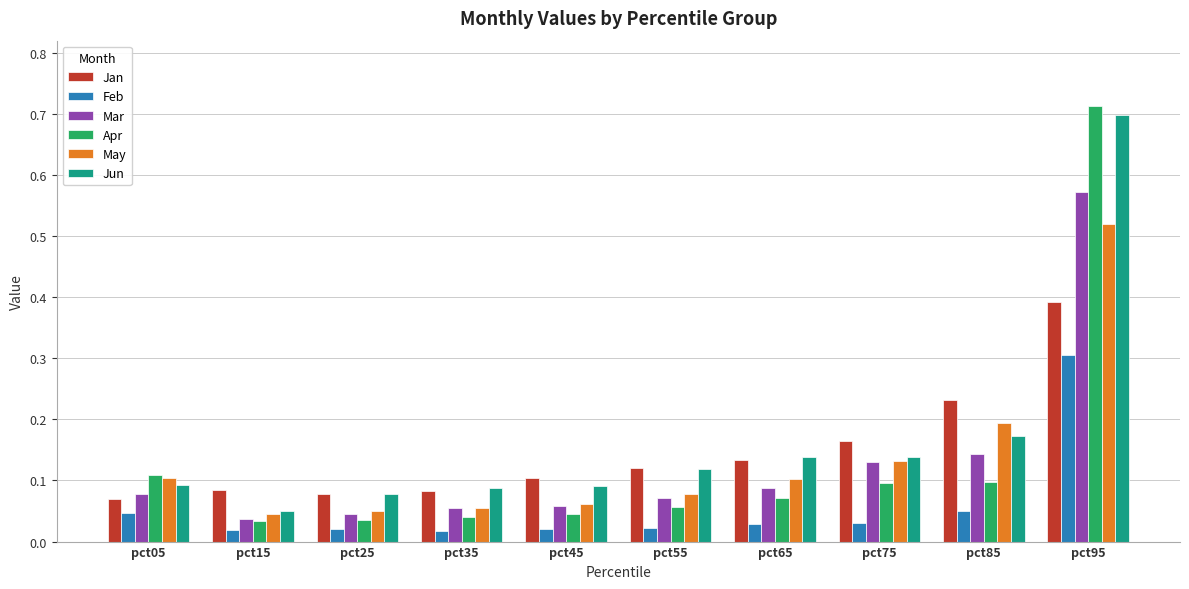

At which category is the sum across all series the highest?

pct95